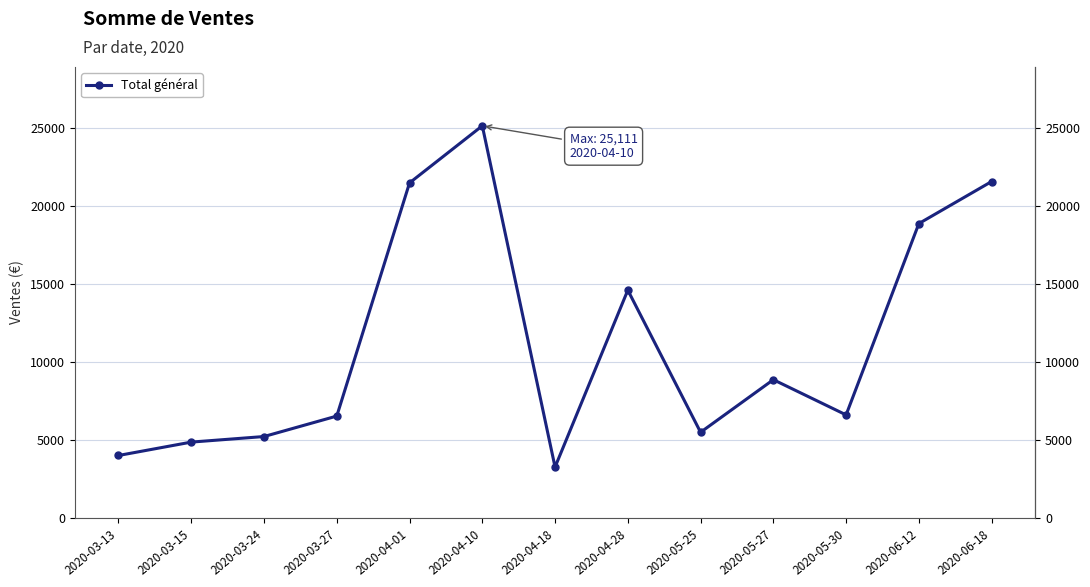

Where does the data first go above 6599?

2020-04-01